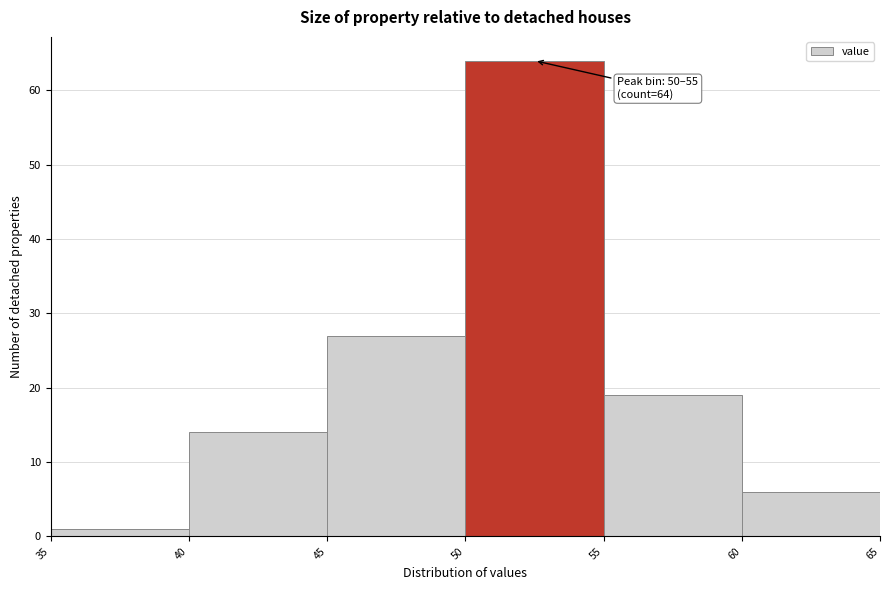

Over which range of the x-axis is the bar tallest?

50 to 55